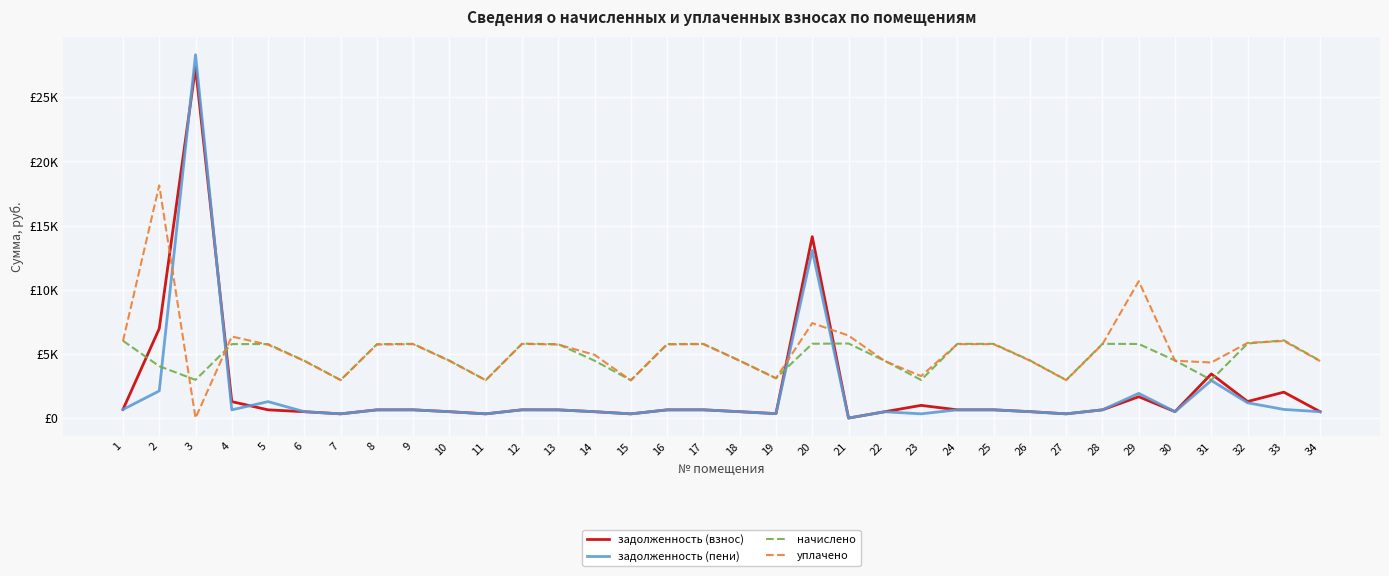

What are all the series names shown in the legend?

задолженность (взнос), задолженность (пени), начислено, уплачено